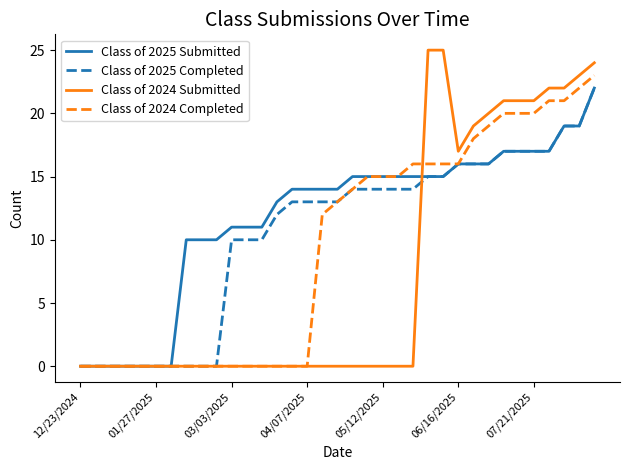

What is the maximum value for Class of 2024 Submitted?

25